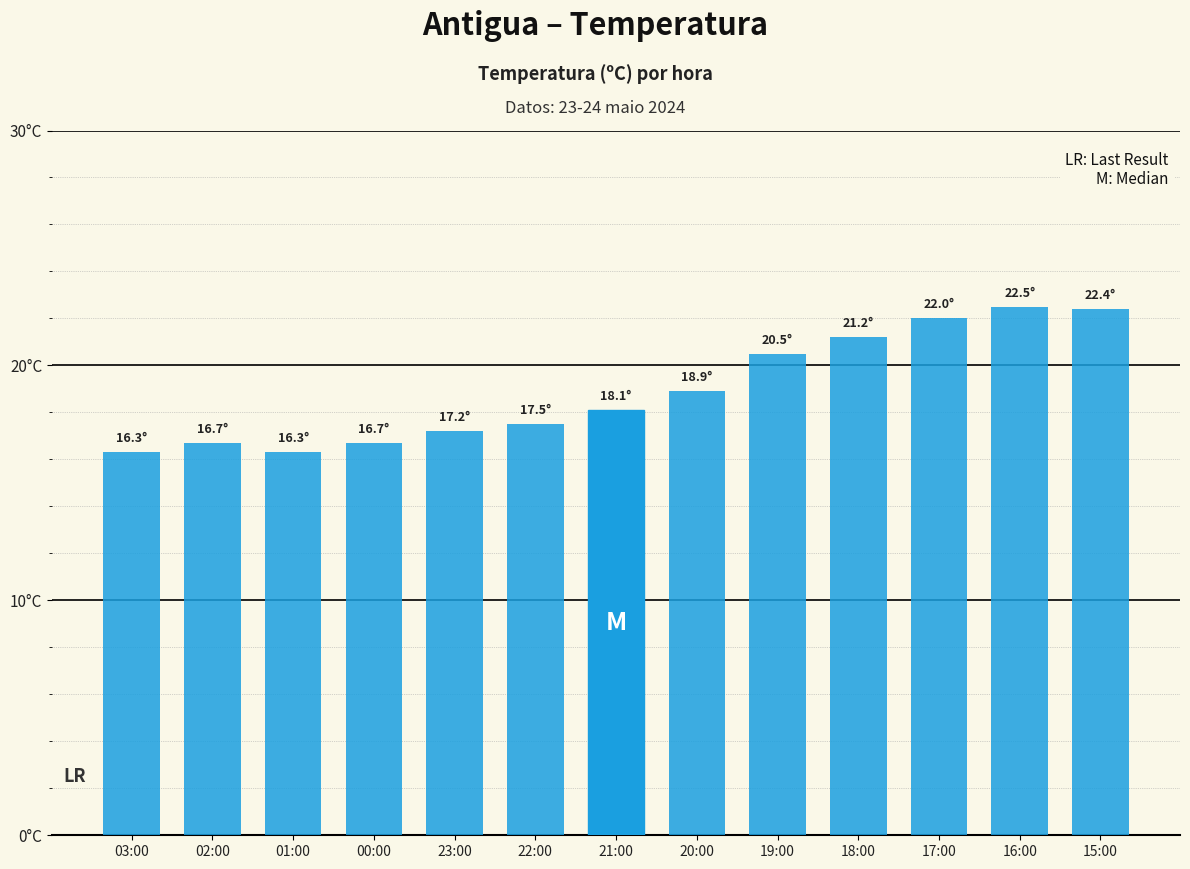

Rank the categories by value from lowest to highest.

03:00, 01:00, 02:00, 00:00, 23:00, 22:00, 21:00, 20:00, 19:00, 18:00, 17:00, 15:00, 16:00